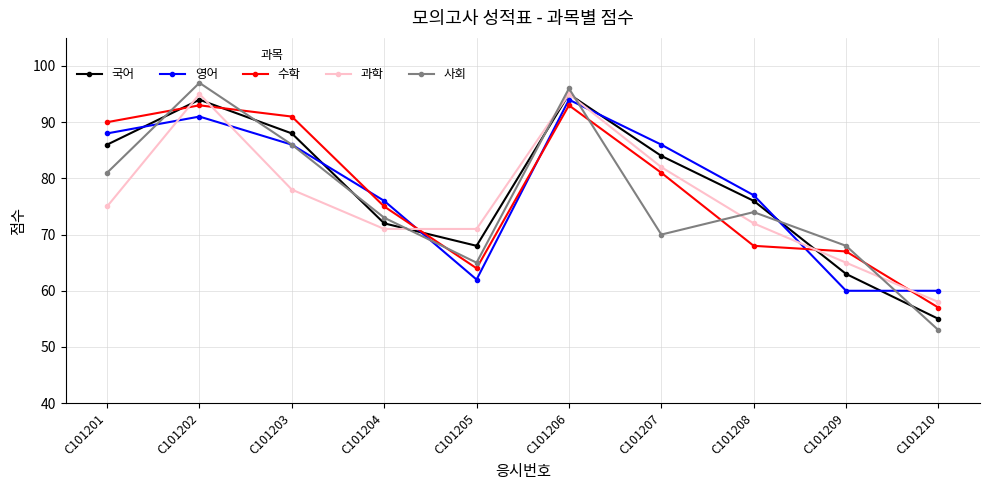

At which category is the sum across all series the highest?

C101206